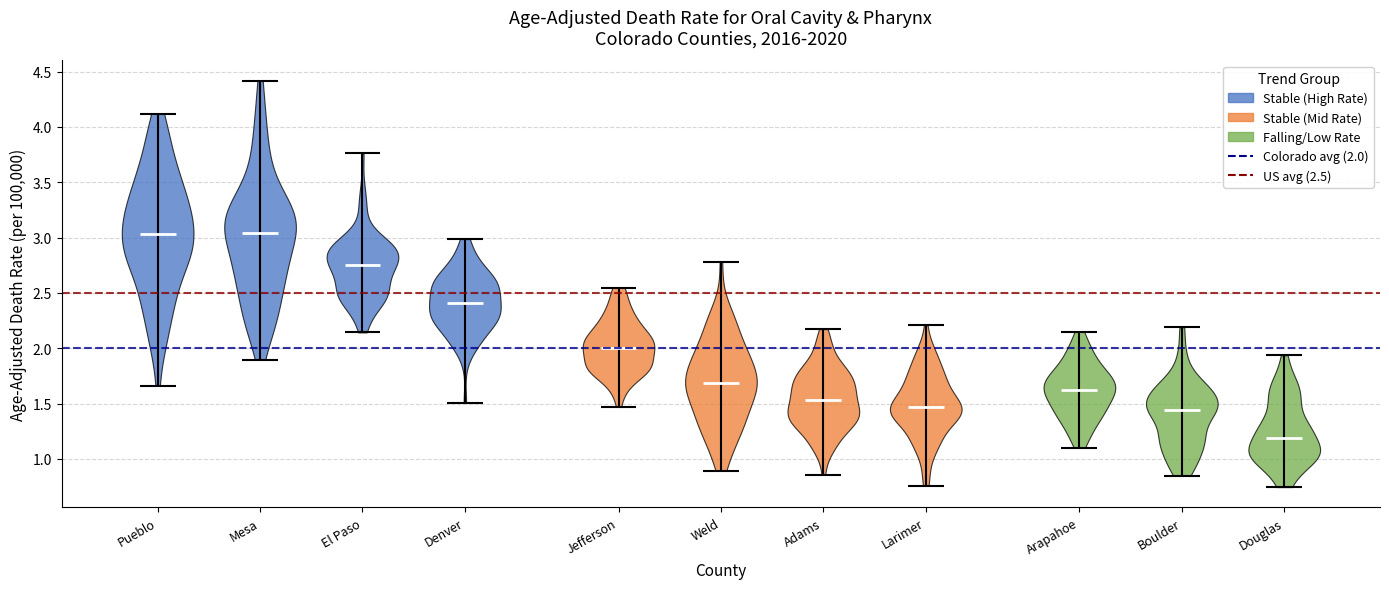

Reading left to right, read every violin against the y-axis: where its median line is, and the lowest and highest points it reaches. The values are not printed on the chart, so give them approximately, as read against the axis.

Pueblo: median line 3.05, lowest point 1.65, highest point 4.10
Mesa: median line 3.05, lowest point 1.90, highest point 4.40
El Paso: median line 2.75, lowest point 2.15, highest point 3.75
Denver: median line 2.40, lowest point 1.50, highest point 3.00
Jefferson: median line 2.00, lowest point 1.45, highest point 2.55
Weld: median line 1.70, lowest point 0.90, highest point 2.80
Adams: median line 1.55, lowest point 0.85, highest point 2.15
Larimer: median line 1.45, lowest point 0.75, highest point 2.20
Arapahoe: median line 1.65, lowest point 1.10, highest point 2.15
Boulder: median line 1.45, lowest point 0.85, highest point 2.20
Douglas: median line 1.20, lowest point 0.75, highest point 1.95